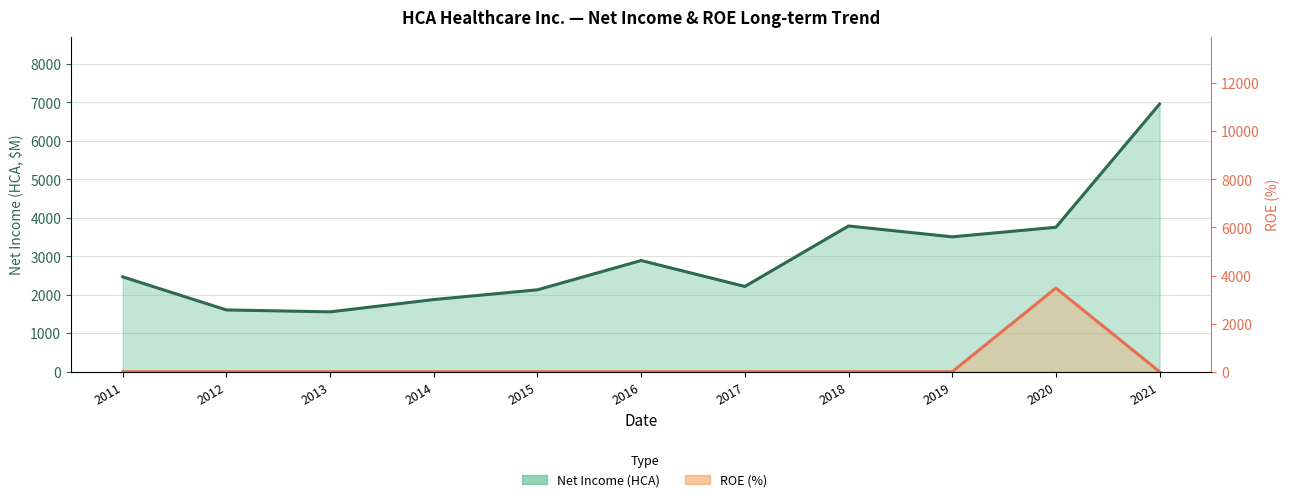

How many distinct data groups are displayed?

2